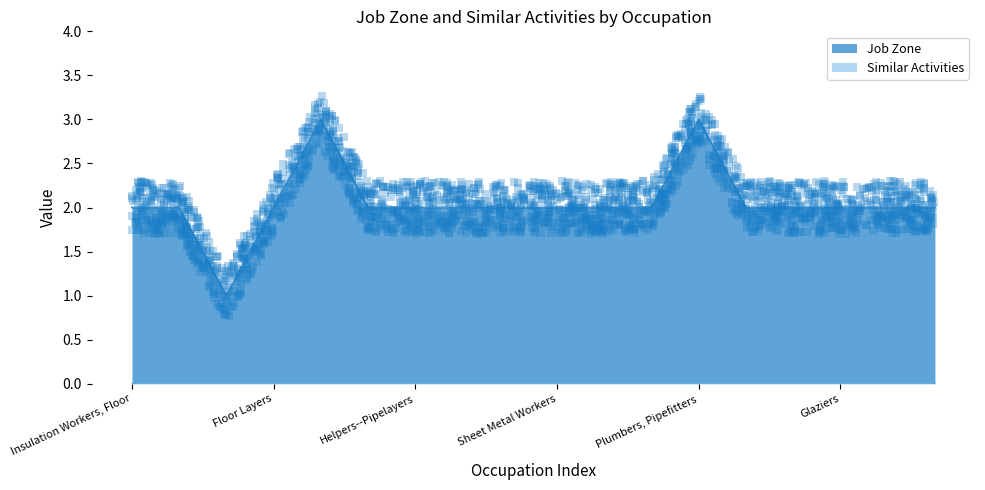

The value of Job Zone at Floor Layers is 2. True or false?

True